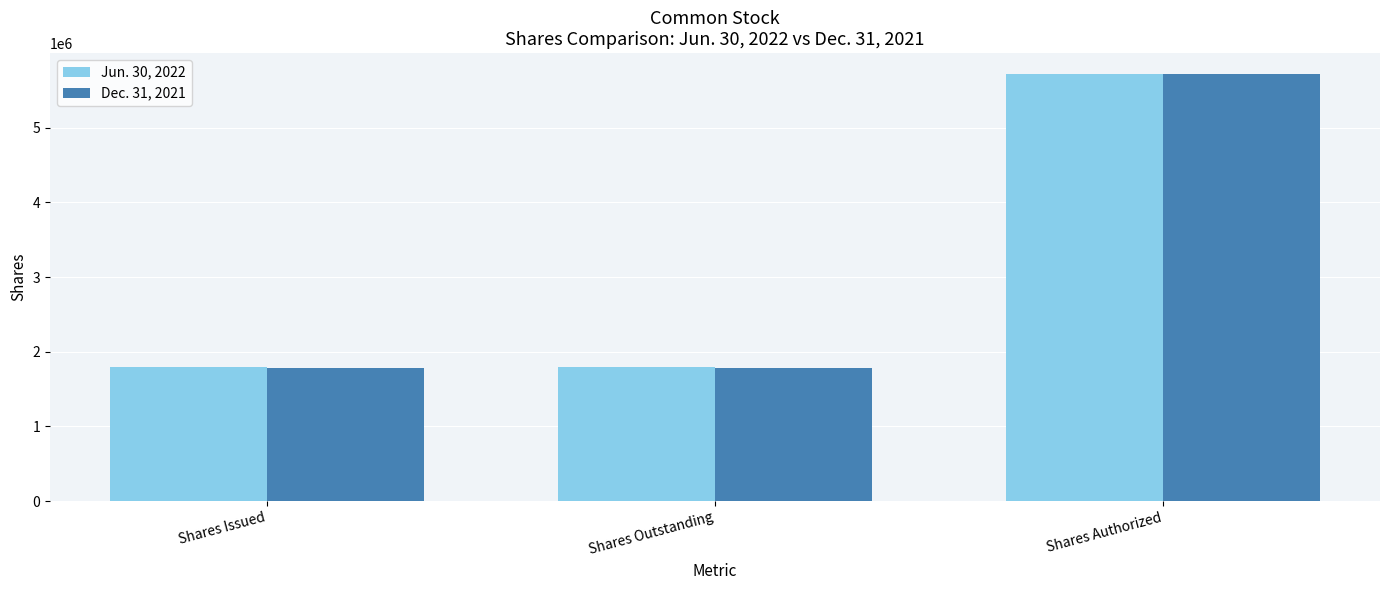

Which series has the widest spread of values?

Dec. 31, 2021